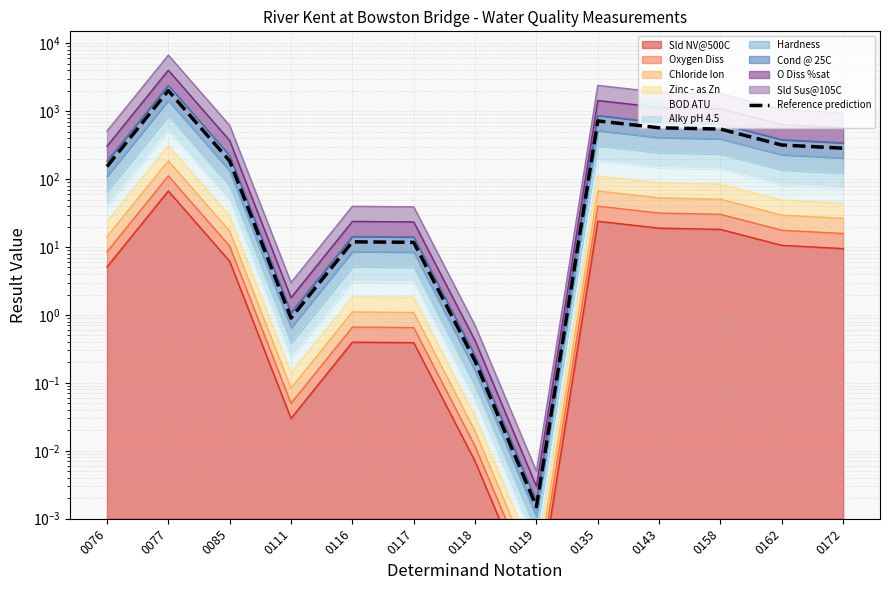

What is the value of the 4th point from the left?

0.9